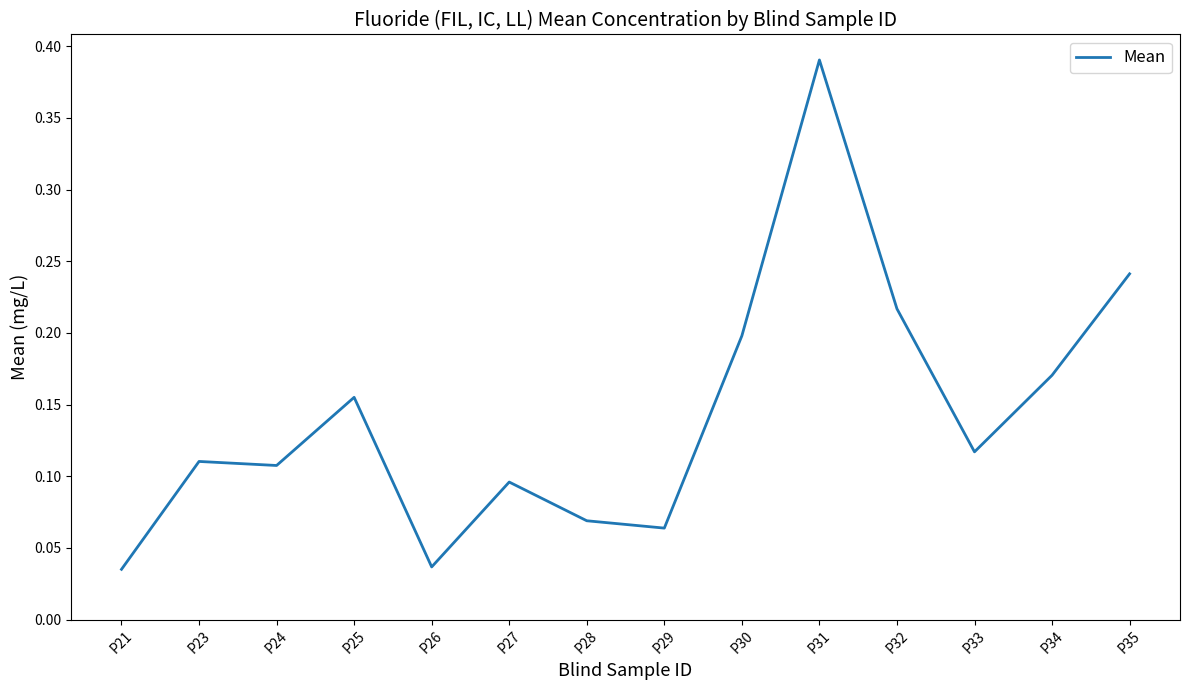

The chart shows a value of 0.1 at P33. True or false?

True